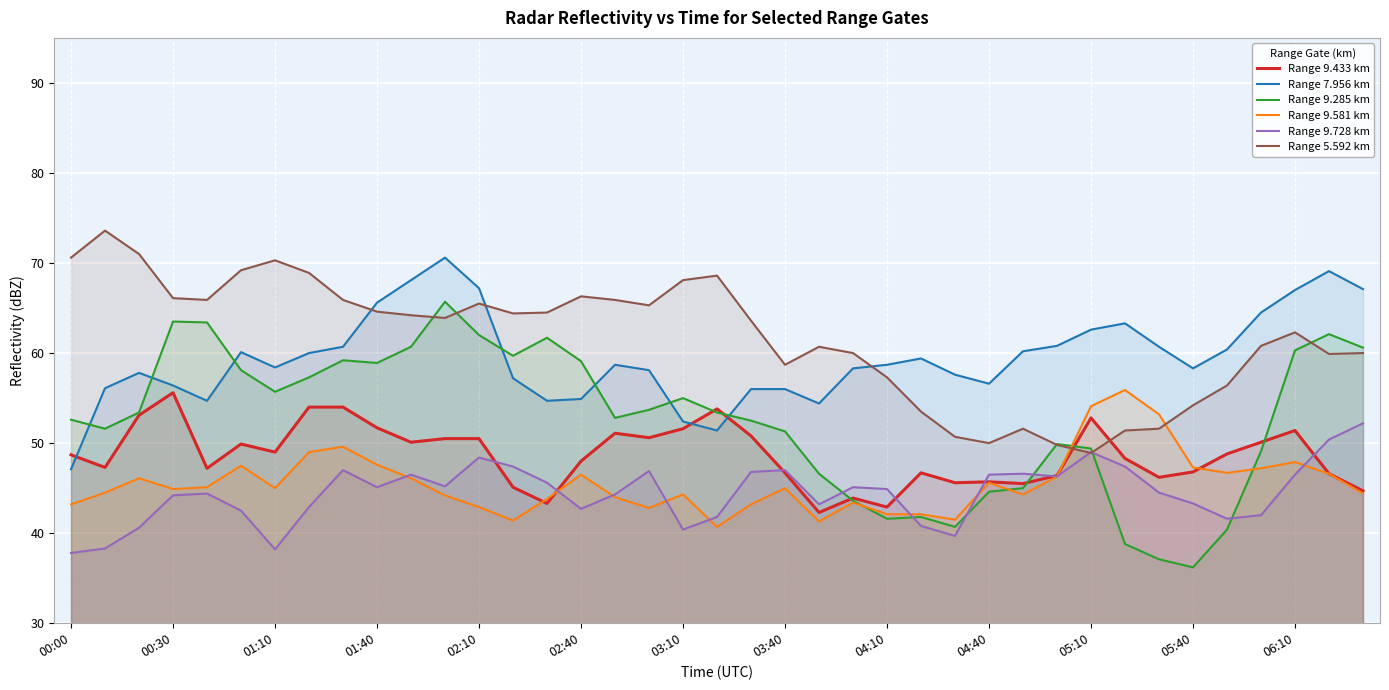

Which category has the lowest value across all series?

05:40